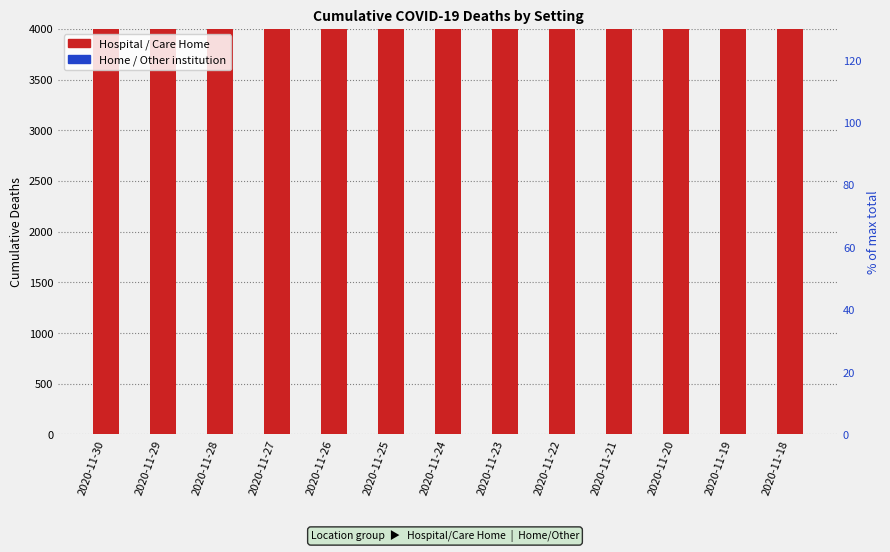

What is the total value across all series at 2020-11-24?

5617